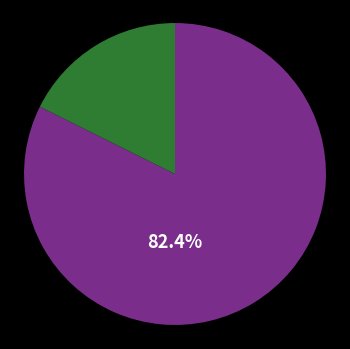

Is there a majority slice in this chart?

Yes